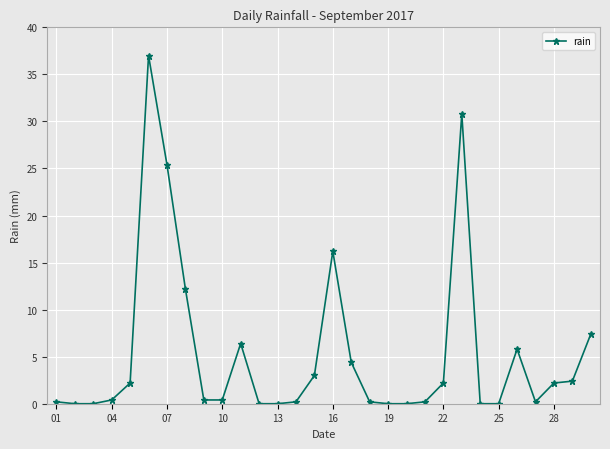

True or false: the data has more than 2 interior local peaks.

True